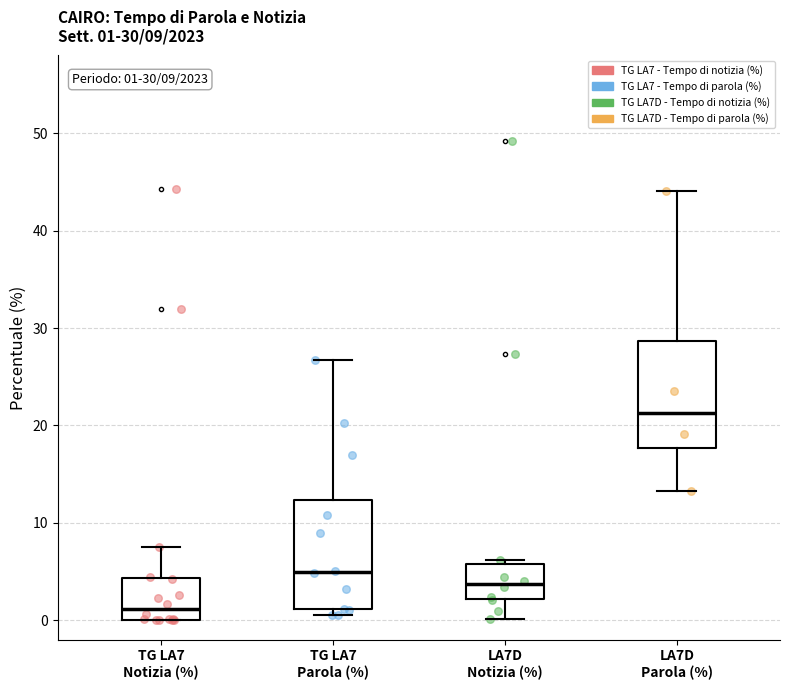

Which box has the lowest median line?

TG LA7 Notizia (%)